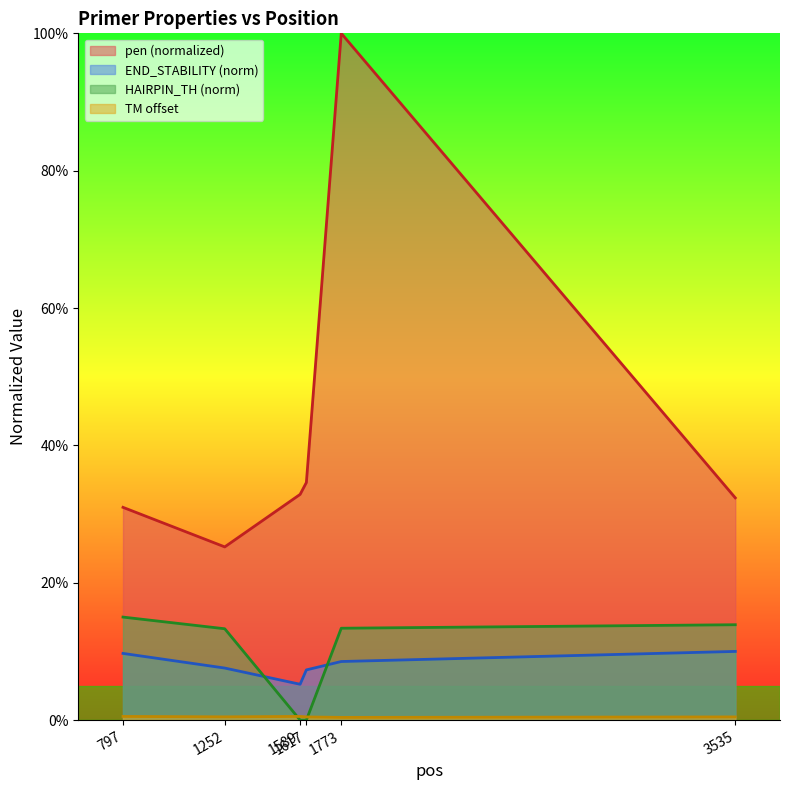

Is the value of PRIMER_LEFT_0_HAIRPIN_TH at 1252 greater than the value of PRIMER_LEFT_0_TM at 1617?

Yes